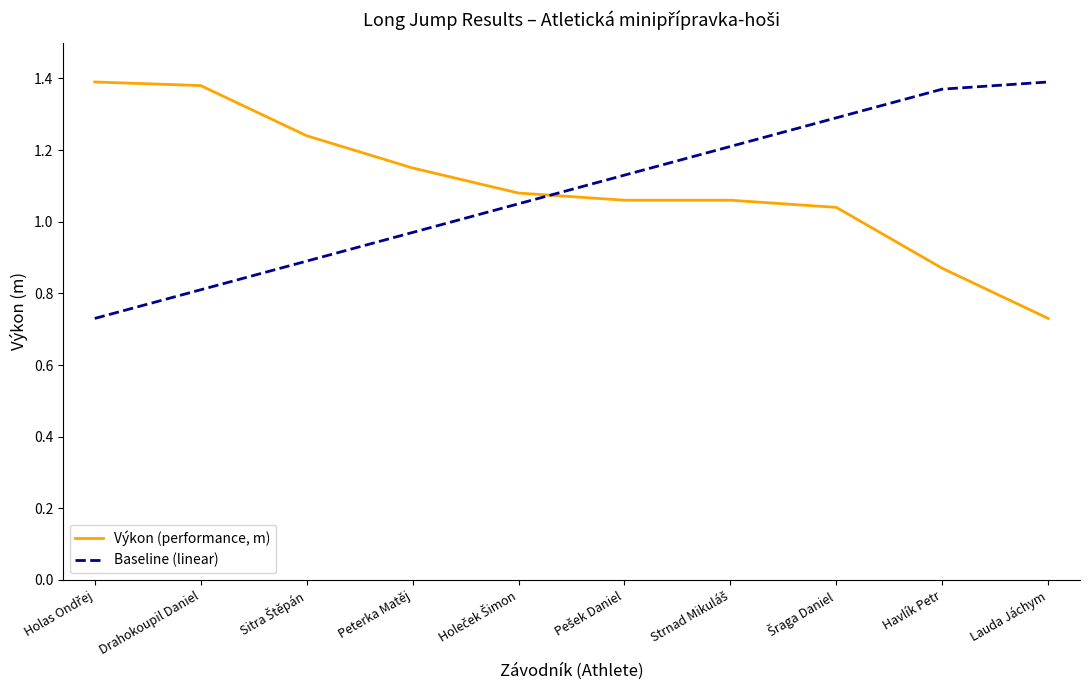

What is the total value across all series at Drahokoupil Daniel?

2.2